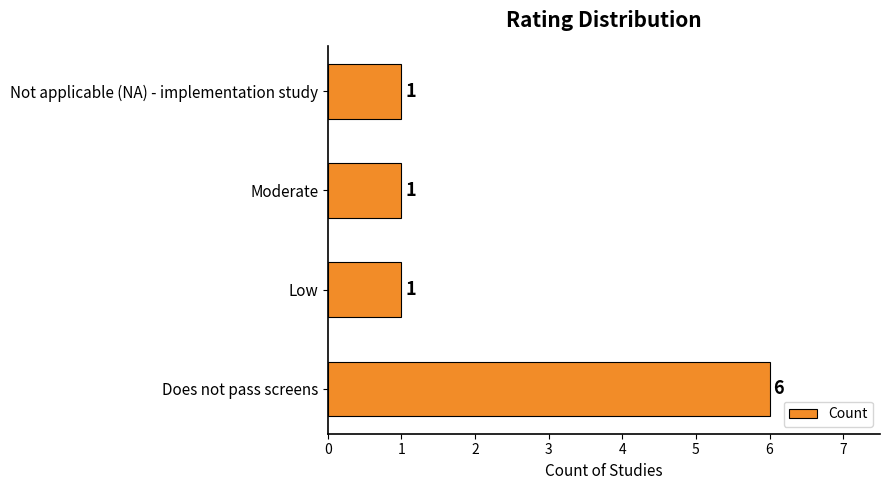

Between Does not pass screens and Moderate, which is larger?

Does not pass screens